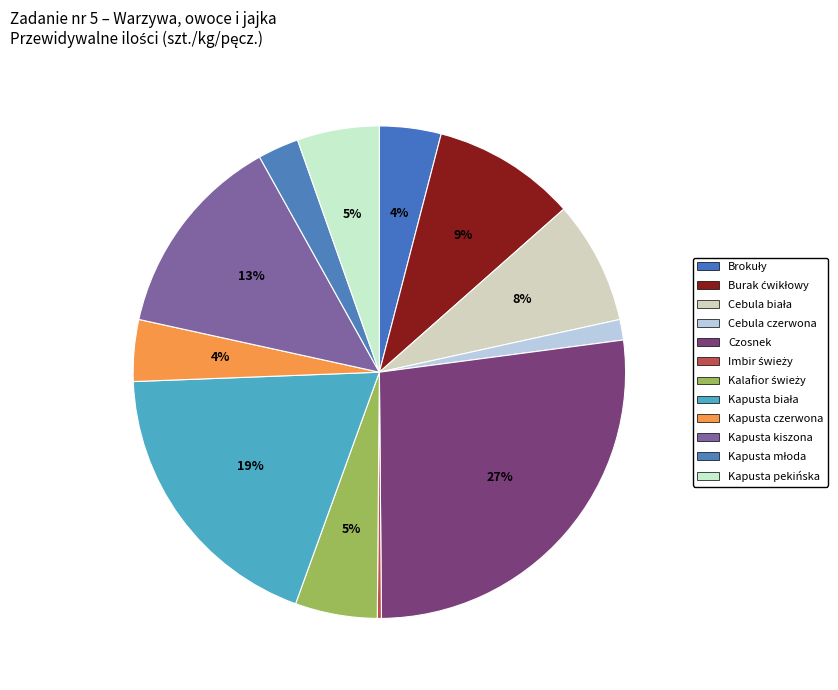

Between Kalafior świeży and Kapusta młoda, which is larger?

Kalafior świeży